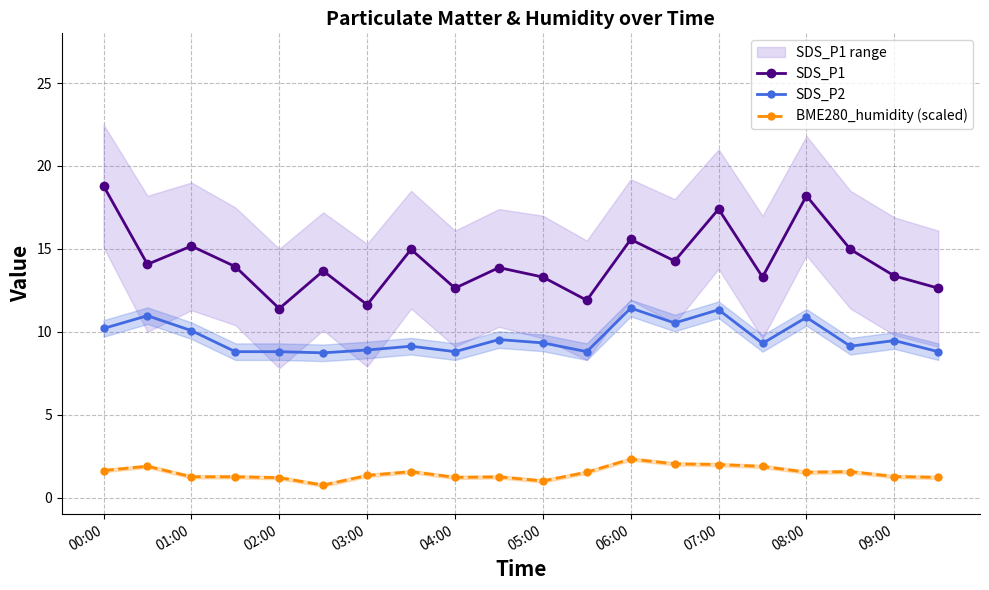

Does the chart display data point markers on the line(s)?

Yes